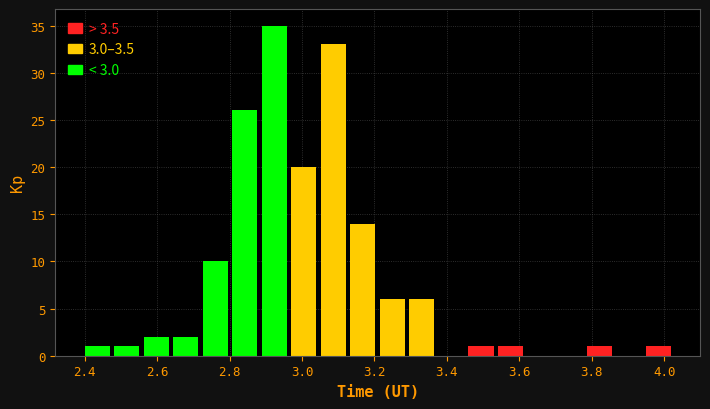

Which range on the x-axis has the tallest bar?

2.88 to 2.98